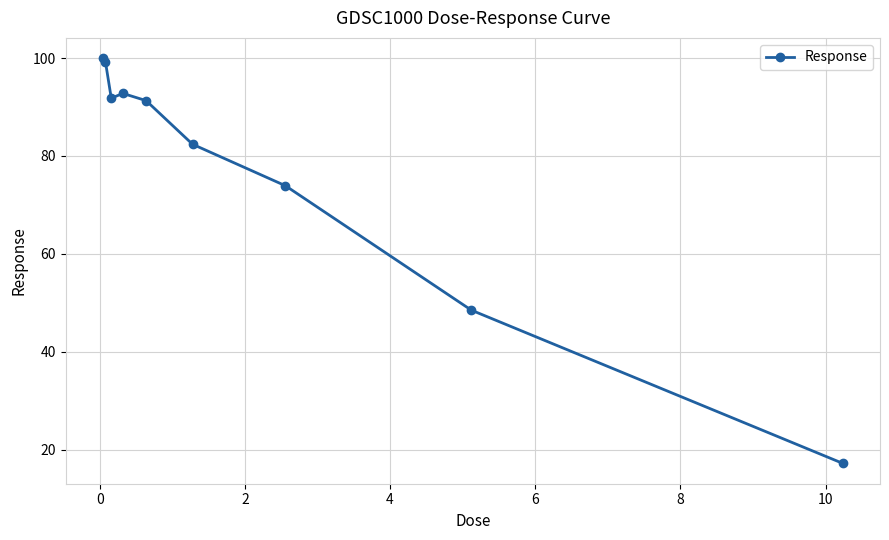

True or false: there are more than 2 points higher than both neighbors.

False